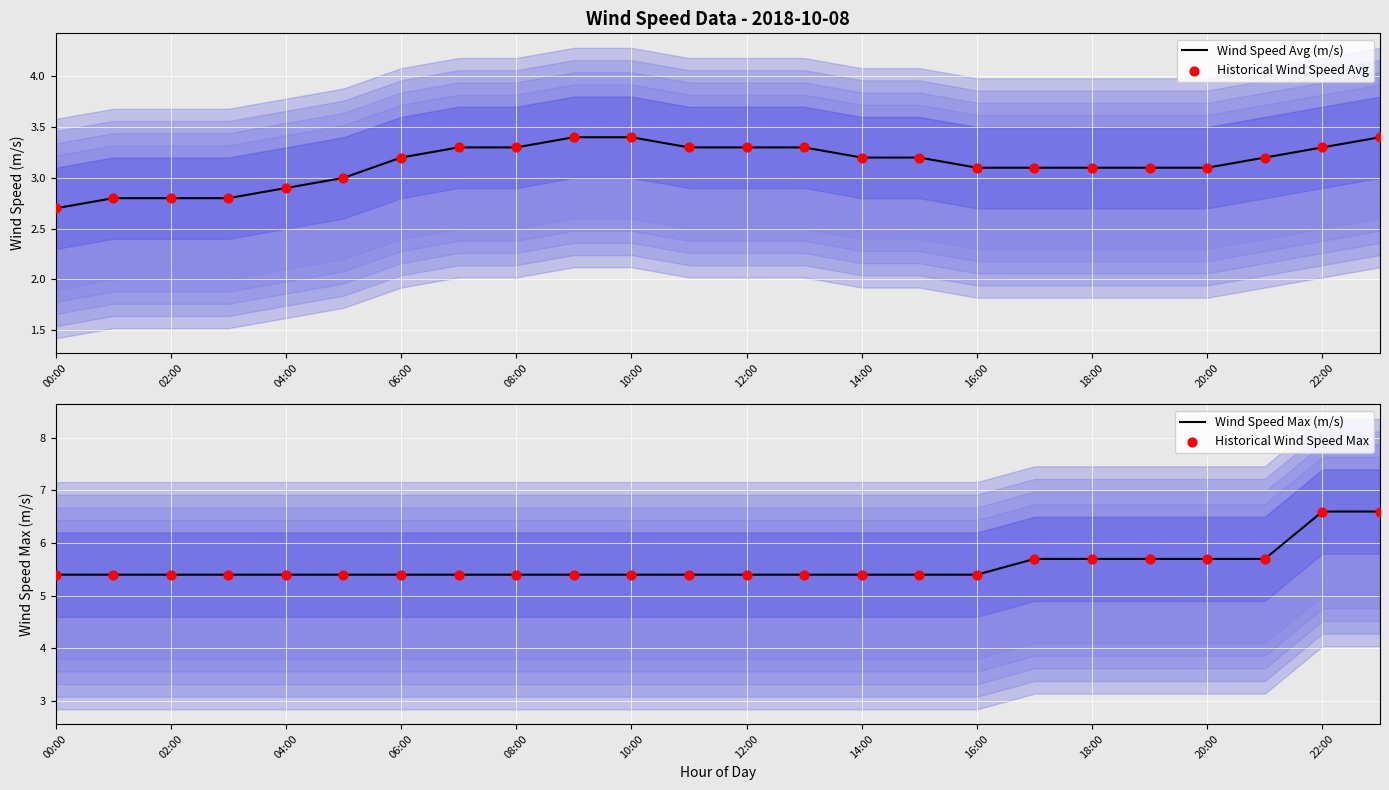

What are all the series names shown in the legend?

Wind Speed Avg (m/s), Historical Wind Speed Avg, Wind Speed Max (m/s), Historical Wind Speed Max